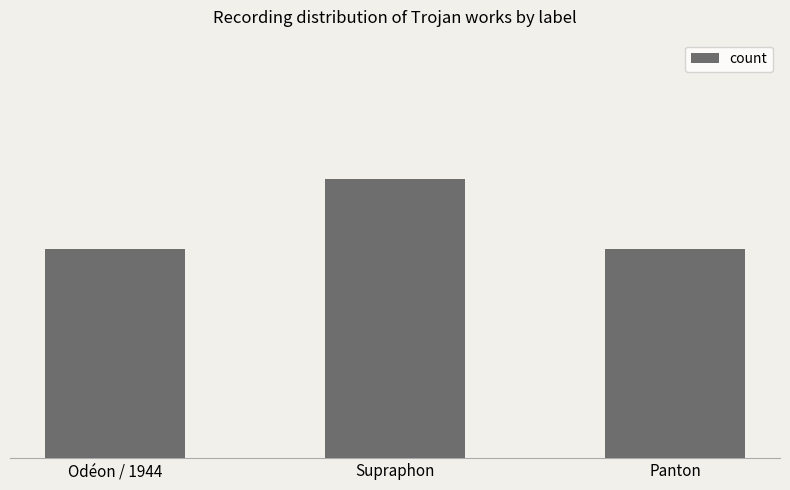

The chart shows a value of 3 at Odéon / 1944. True or false?

True